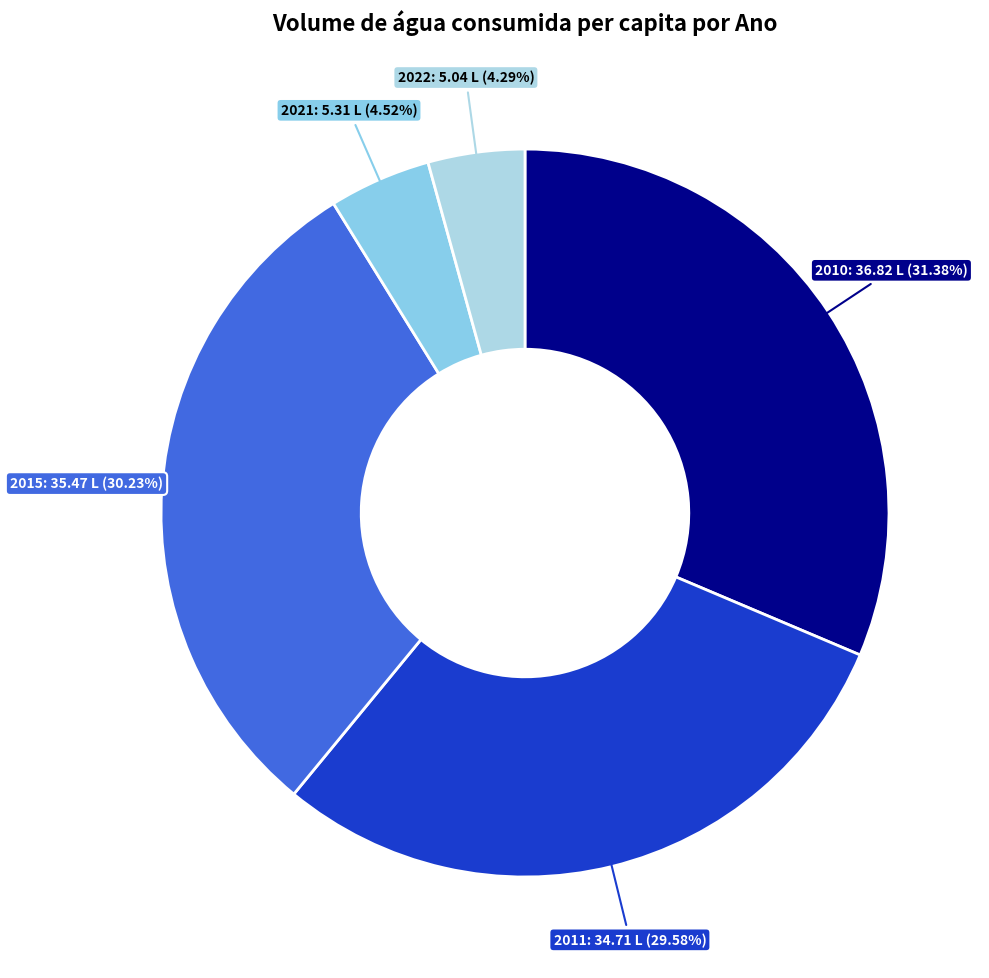

What percentage is the 2015 slice, to the nearest percent?

30%